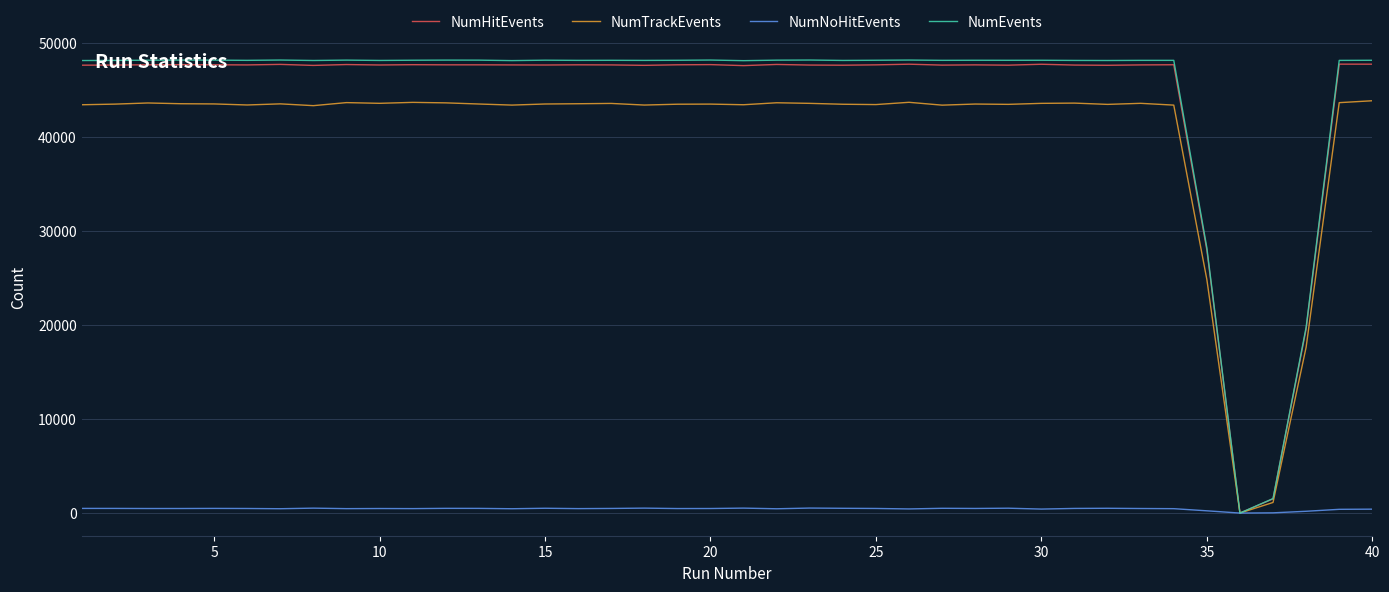

True or false: NumHitEvents has more than 1 interior local peaks.

True